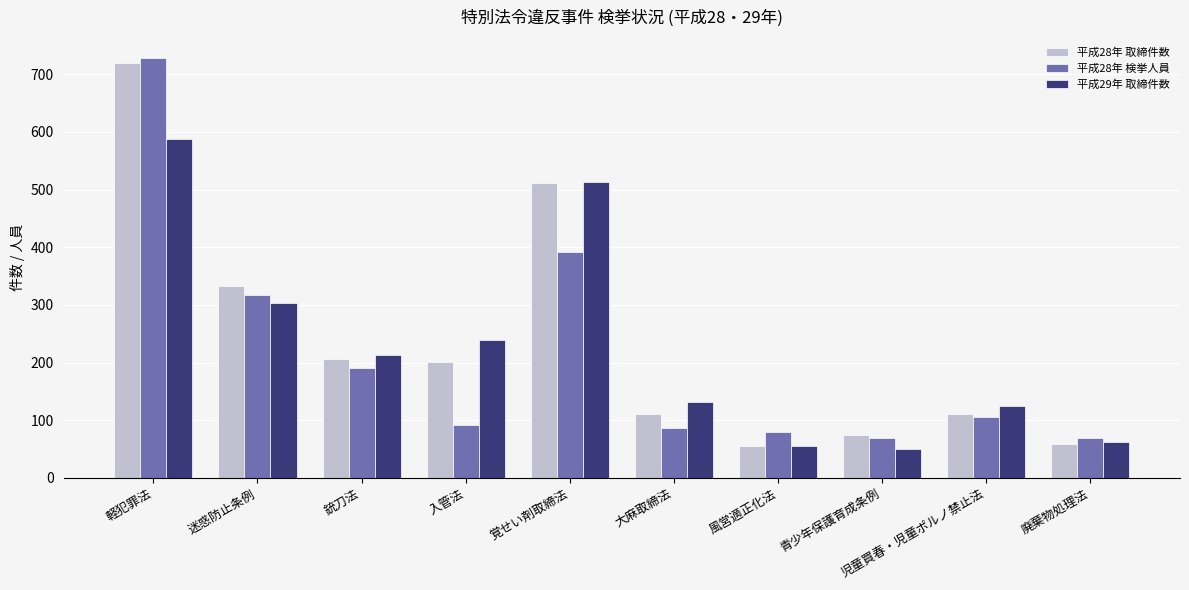

List the series in order of their peak value, highest first.

平成28年 検挙人員, 平成28年 取締件数, 平成29年 取締件数